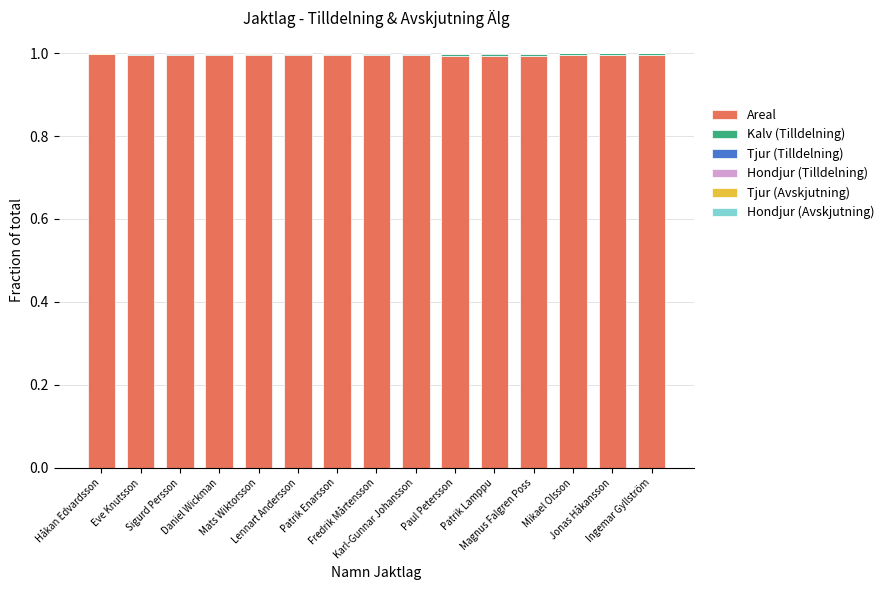

What is the highest value of the Areal series?

1.0